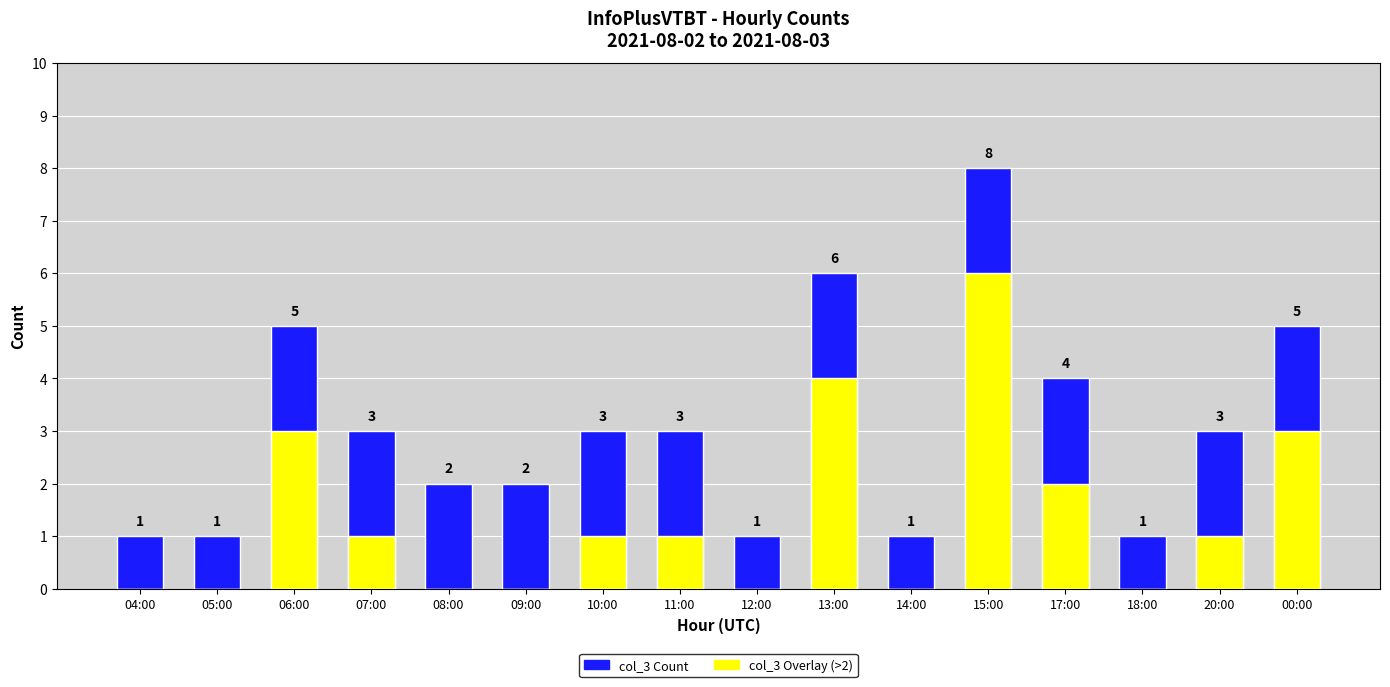

The col_3 (yellow overlay) series shows 0 at 12:00. True or false?

True